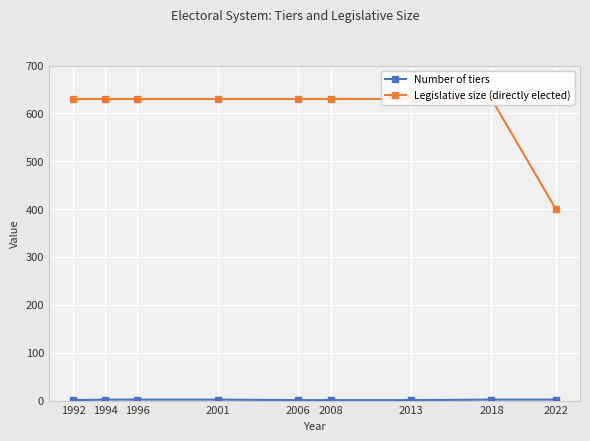

How many lines are shown in the chart?

2